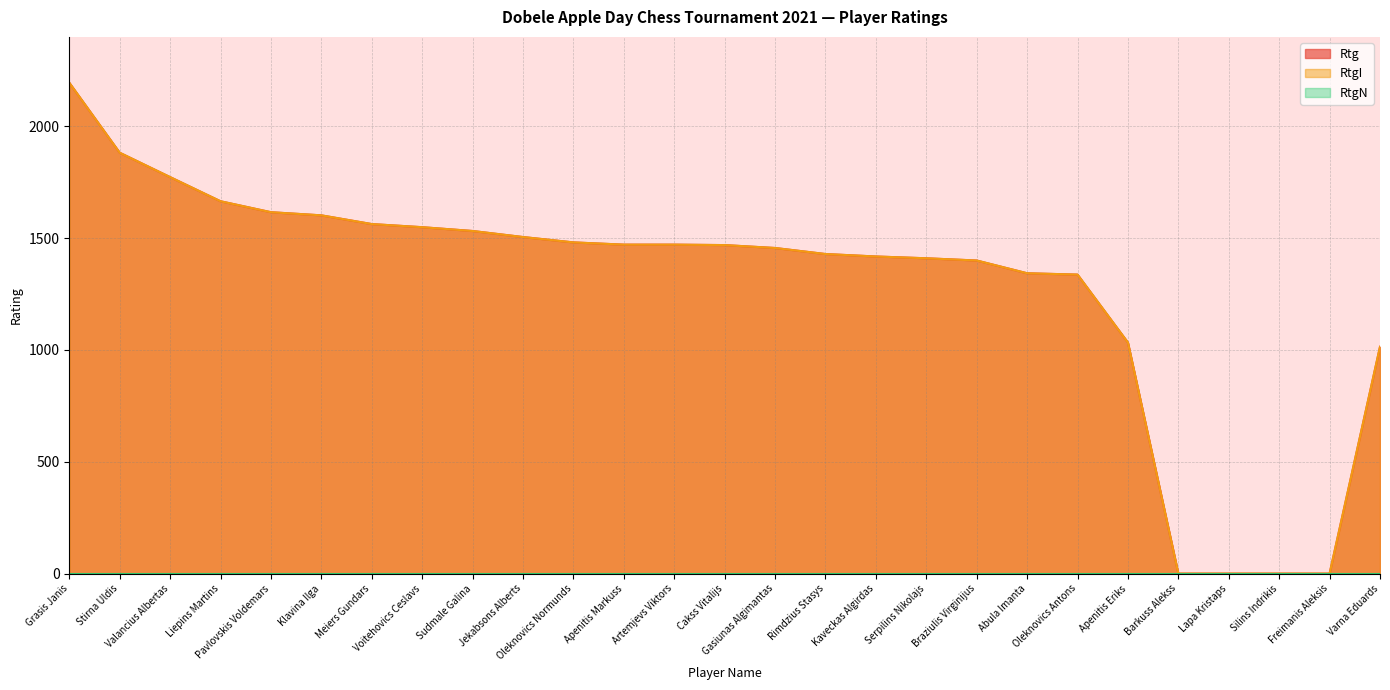

What is the label of the 25th point from the right?

Valancius Albertas